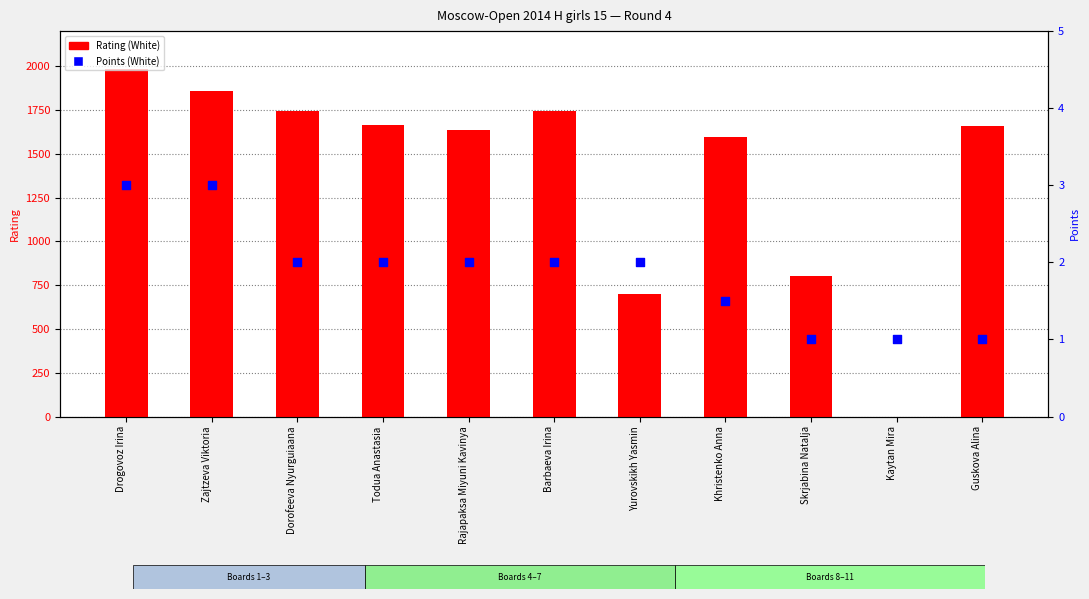

Which series has the largest total across all categories?

Rating (White)